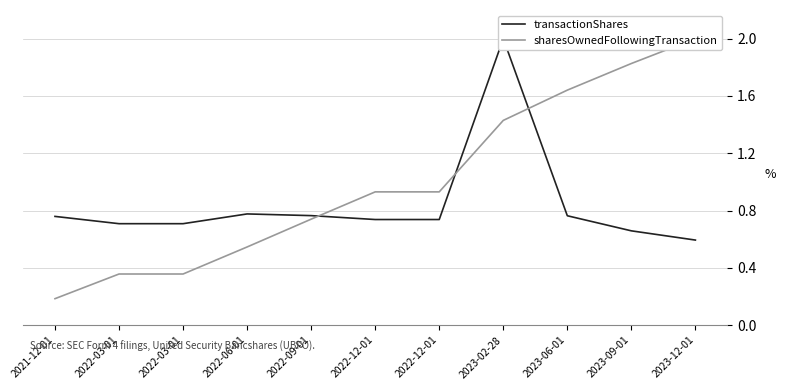

Is the value of sharesOwnedFollowingTransaction at 2022-06-01 greater than the value of transactionShares at 2022-06-01?

No